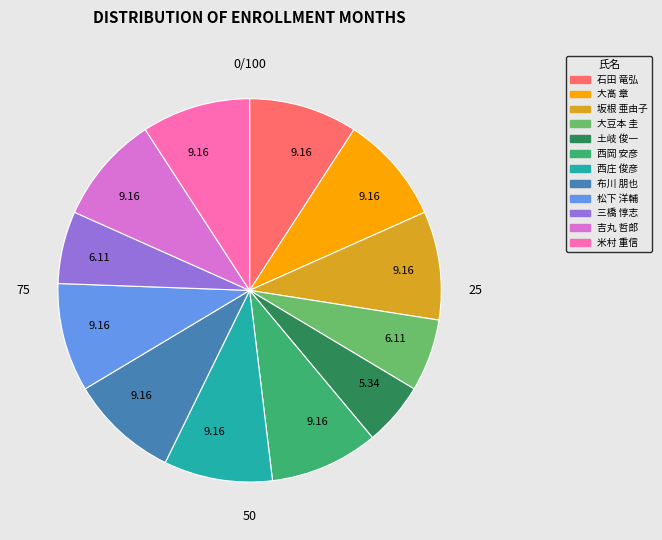

Is it true that 土岐 俊一 is 19% of the pie?

False